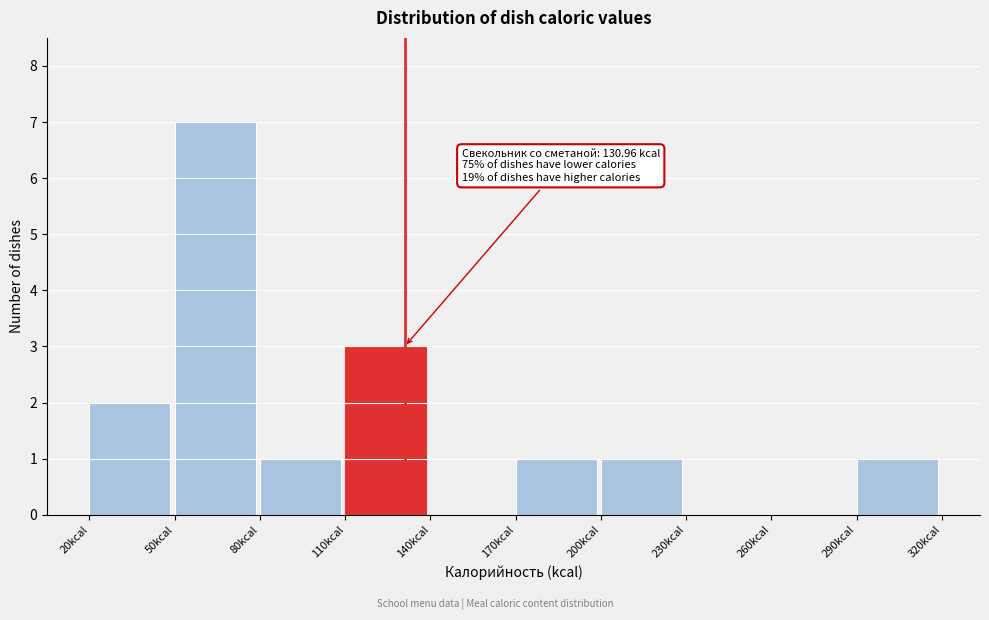

Over which range of the x-axis is the bar tallest?

50 to 80